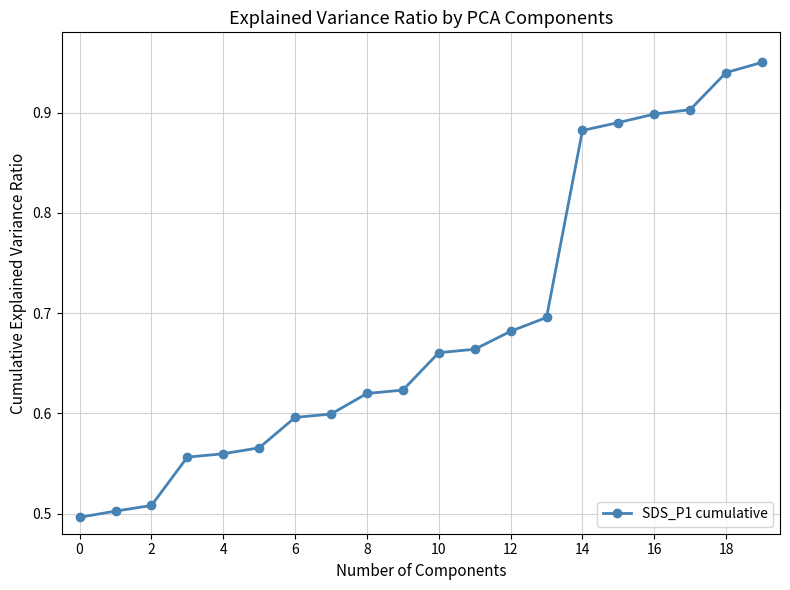

What is the sum of all values?

13.8